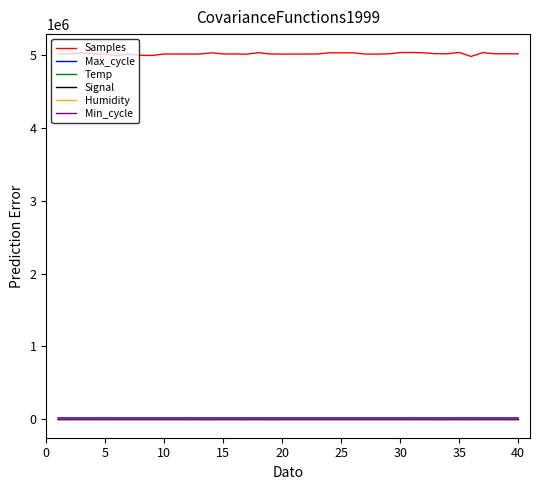

True or false: Samples and Min_cycle cross at least once.

False